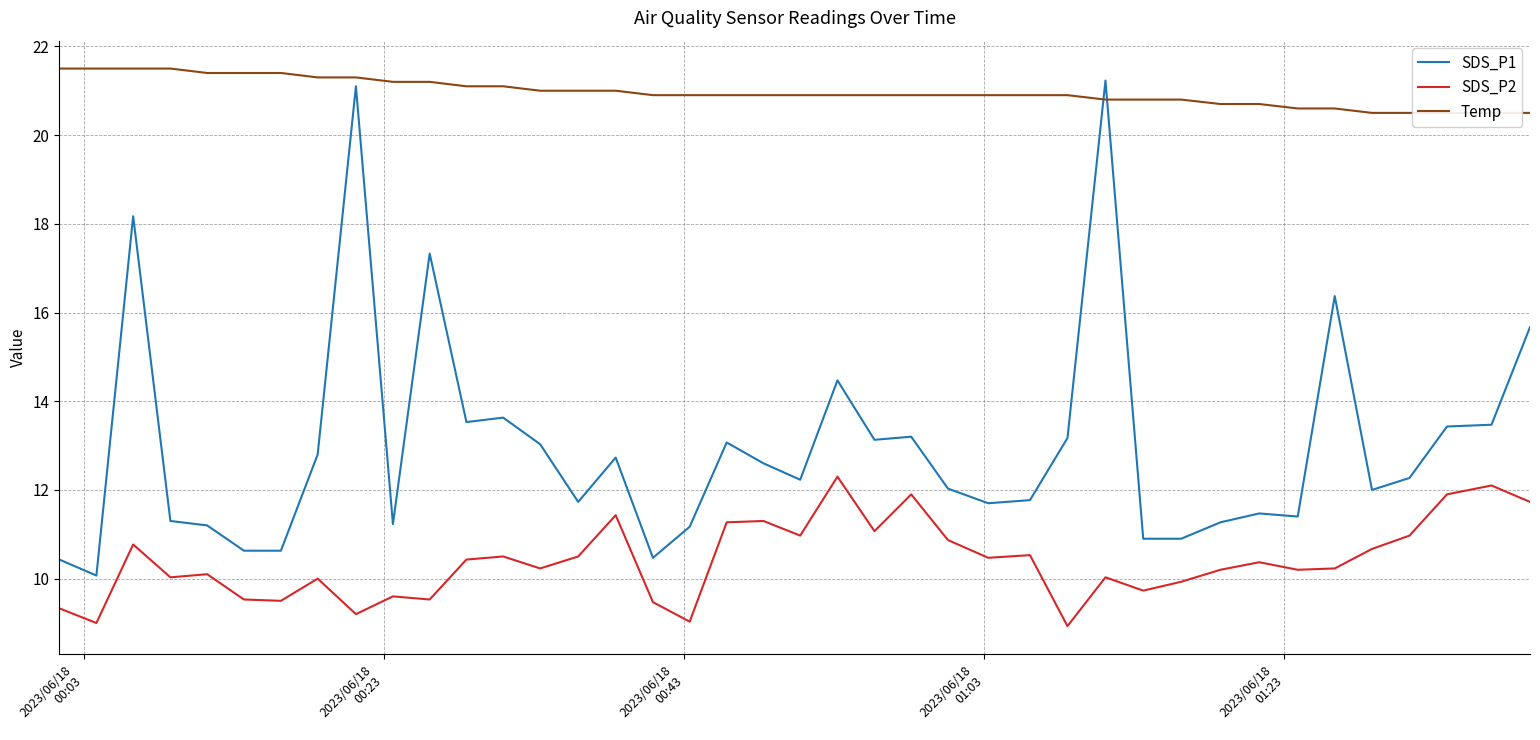

True or false: SDS_P2 and SDS_P1 cross at least once.

False